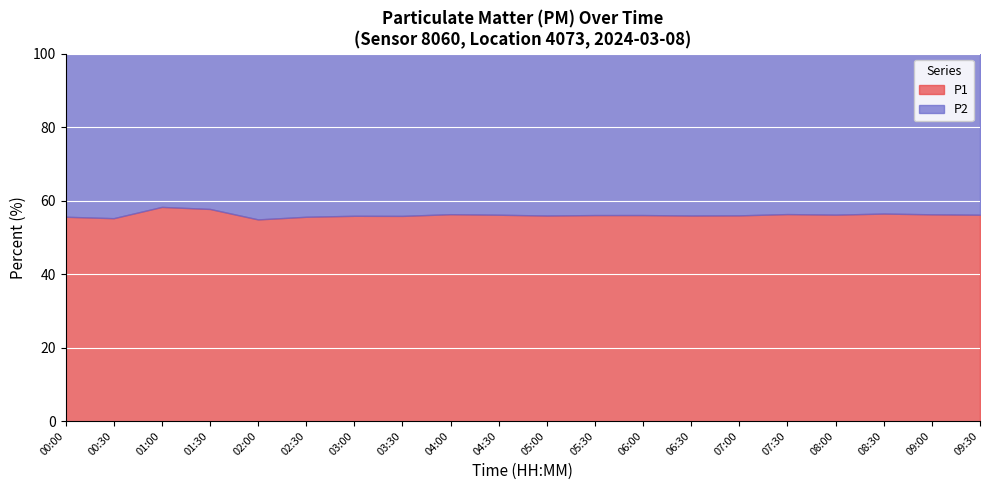

What is the difference between the maximum and minimum values in the P1 series?

3.4